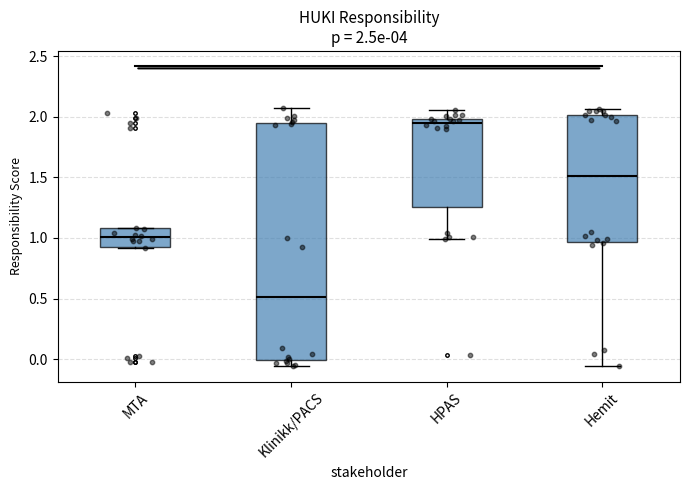

Which box's median line is the lowest?

Klinikk/PACS